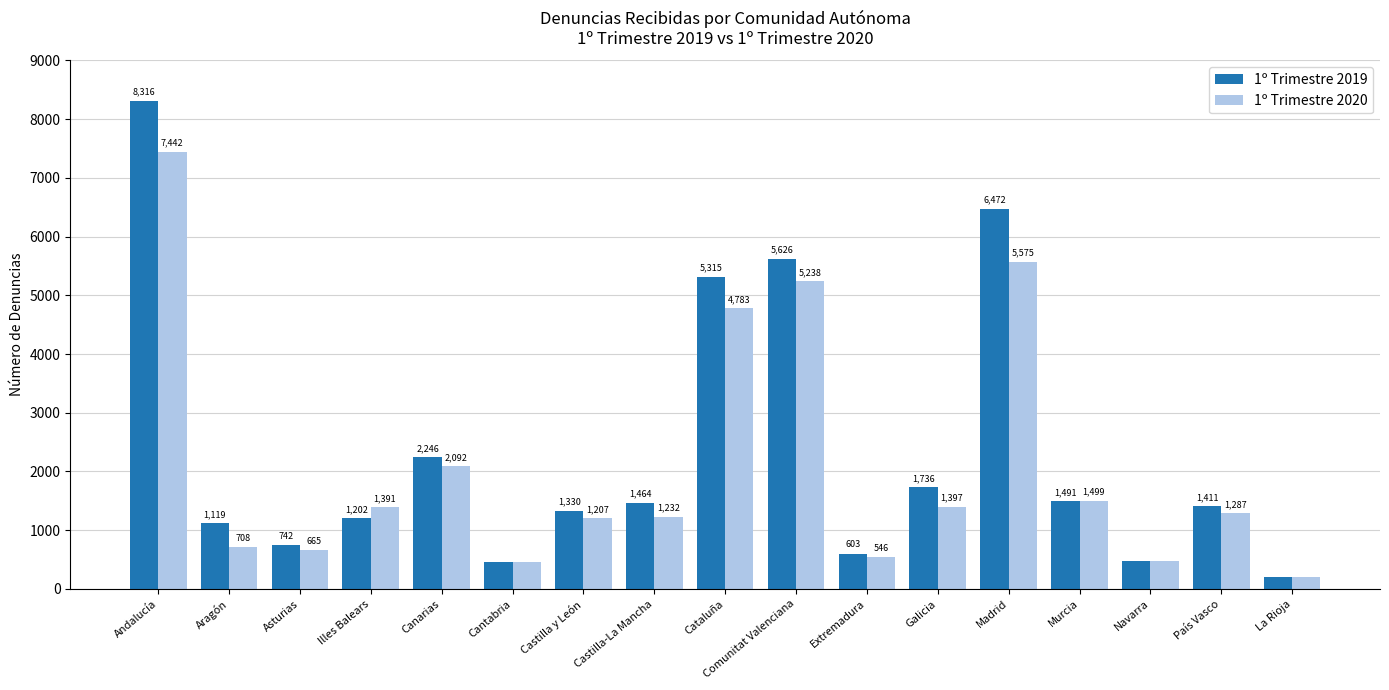

True or false: 1º Trimestre 2019 has a value of 9771 at Comunitat Valenciana.

False